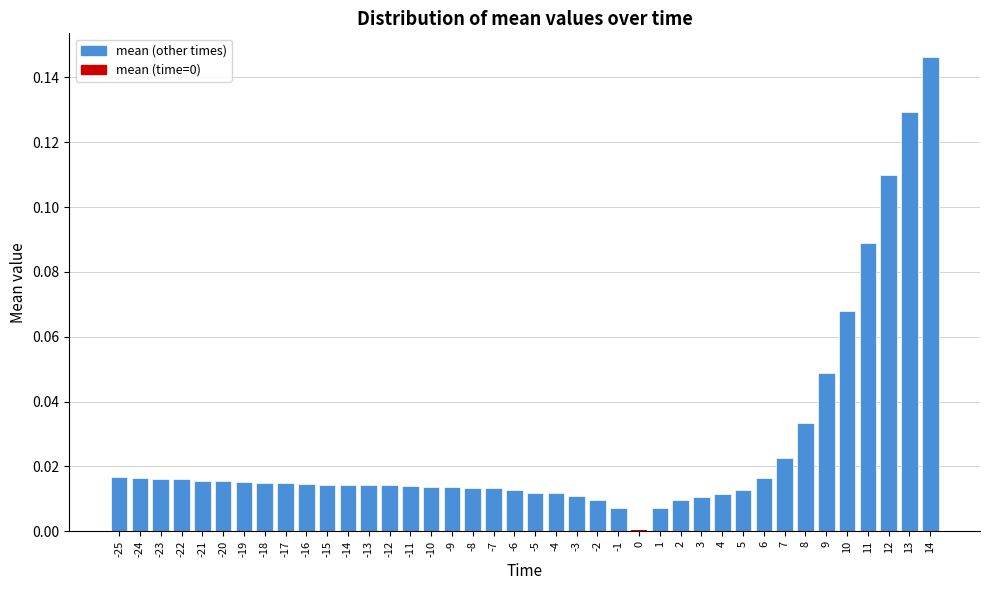

What is the sum of all values?

1.1